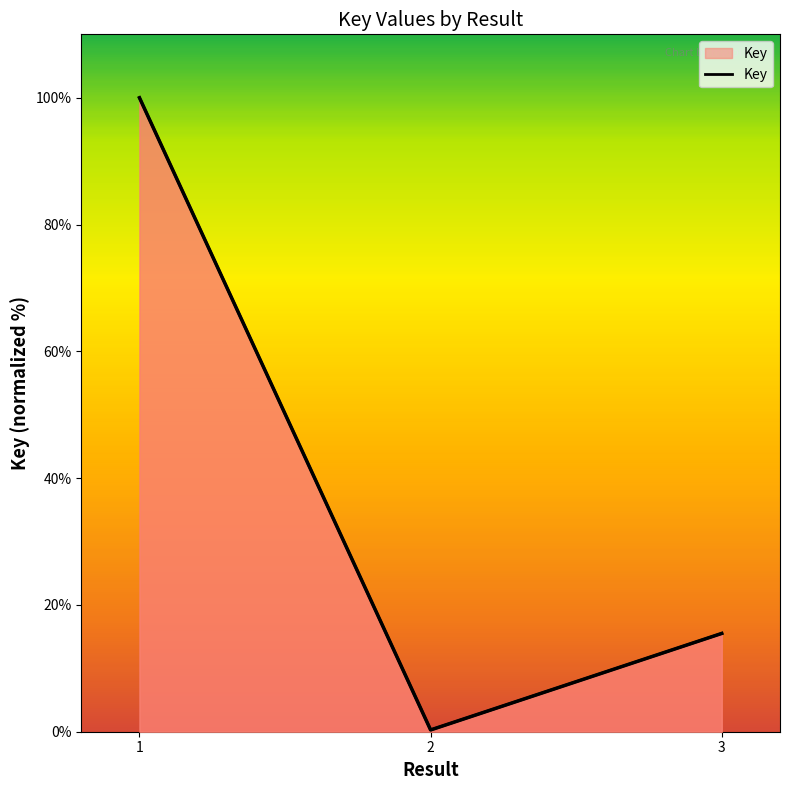

How many lines are shown in the chart?

1